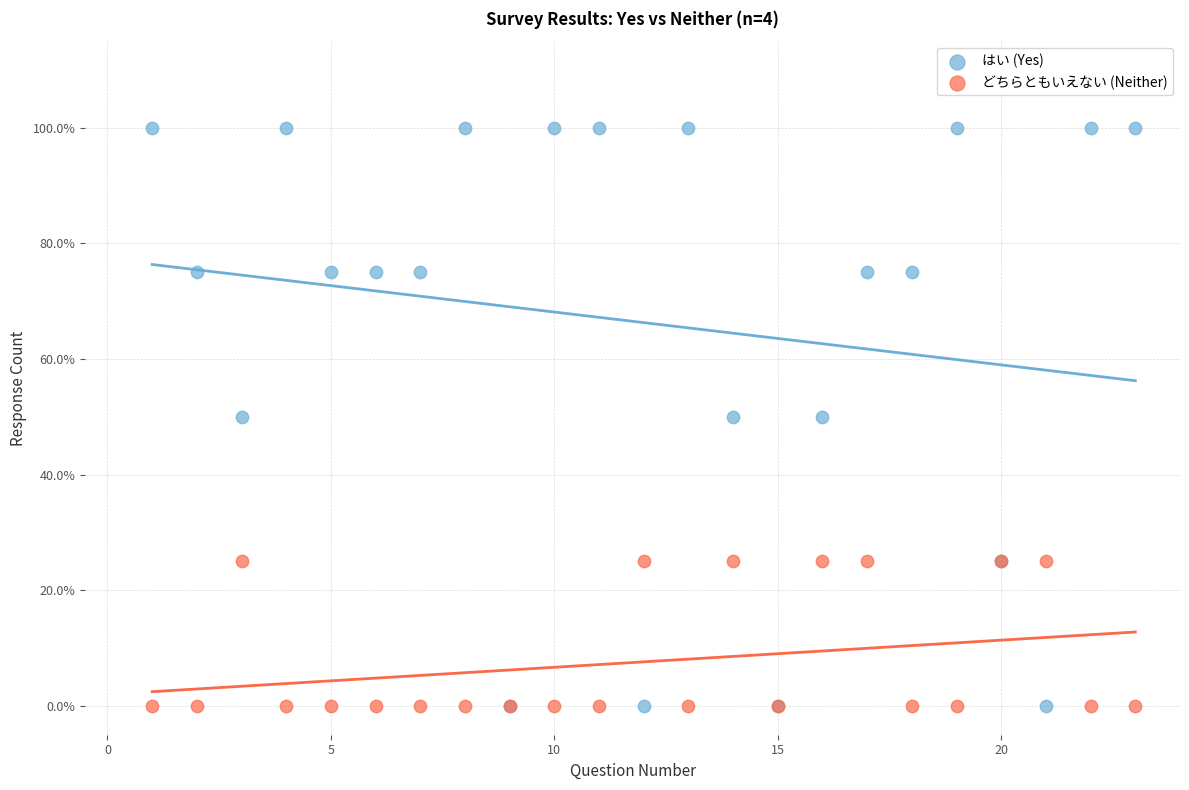

What are all the series names shown in the legend?

はい (Yes), どちらともいえない (Neither)